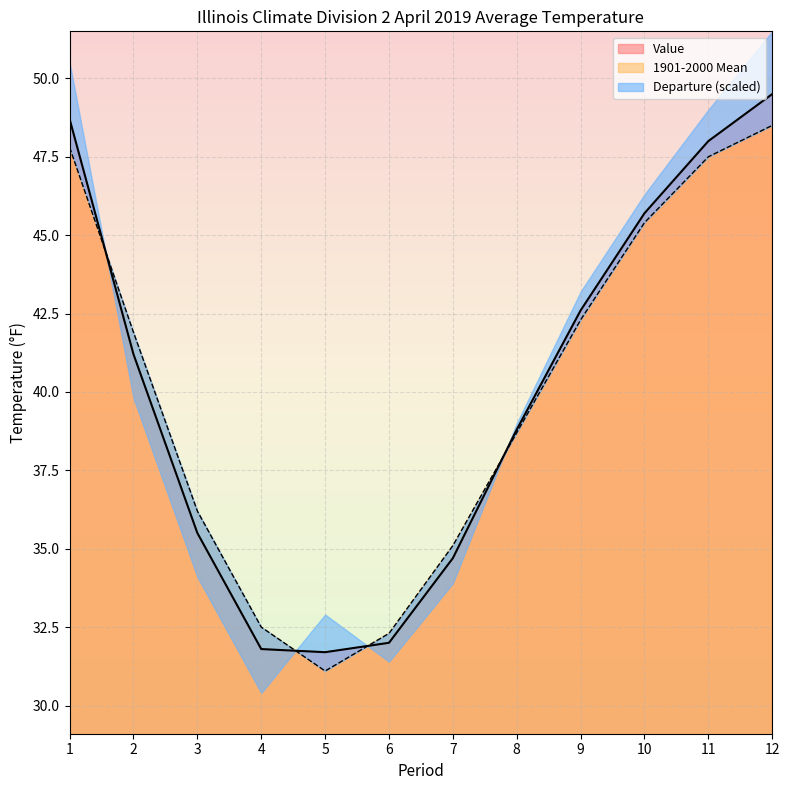

Reading right to left, what are all the values shown in this chart?

Value: 12=49.5	11=48.0	10=45.7	9=42.6	8=38.8	7=34.7	6=32.0	5=31.7	4=31.8	3=35.5	2=41.2	1=48.7
1901-2000 Mean: 12=48.5	11=47.5	10=45.4	9=42.3	8=38.7	7=35.1	6=32.3	5=31.1	4=32.5	3=36.2	2=41.9	1=47.8